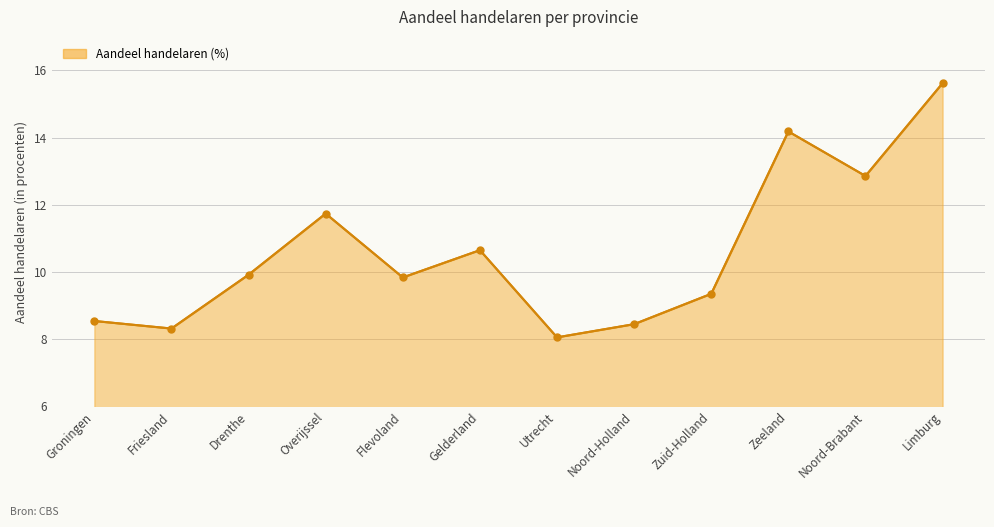

Reading left to right, extract all data points from this chart.

8.5	8.3	9.9	11.7	9.8	10.7	8.1	8.4	9.4	14.2	12.9	15.6